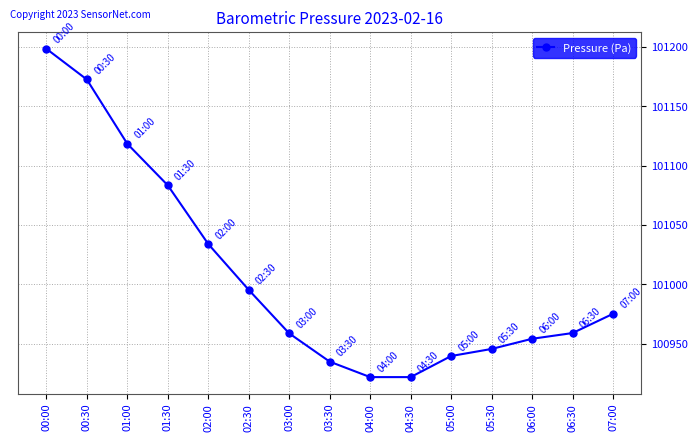

Where is the data nearest to the value 101060?

01:30